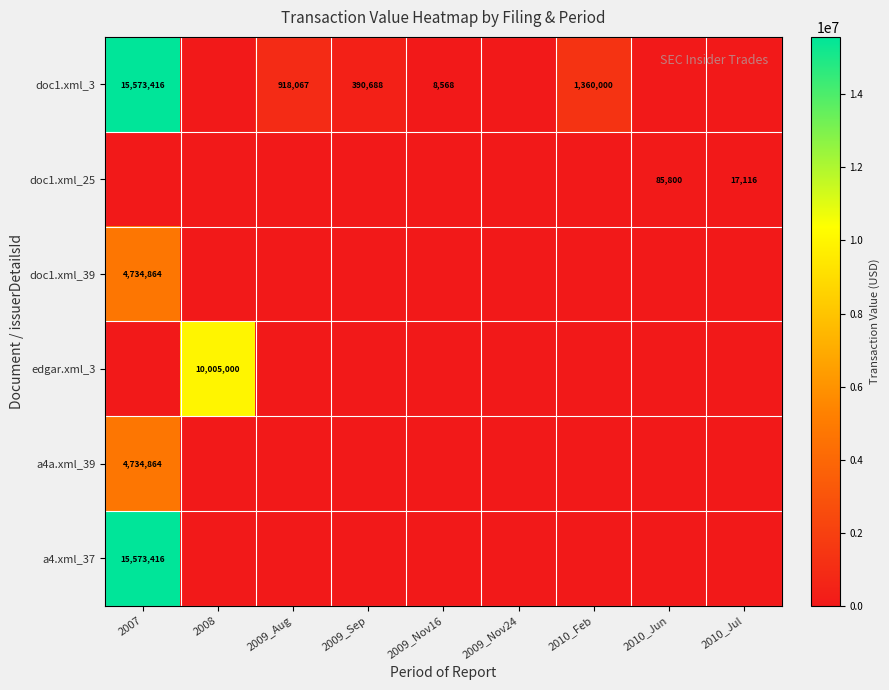

Is it true that doc1.xml_3 equals 1360000 at 2010_Feb?

True